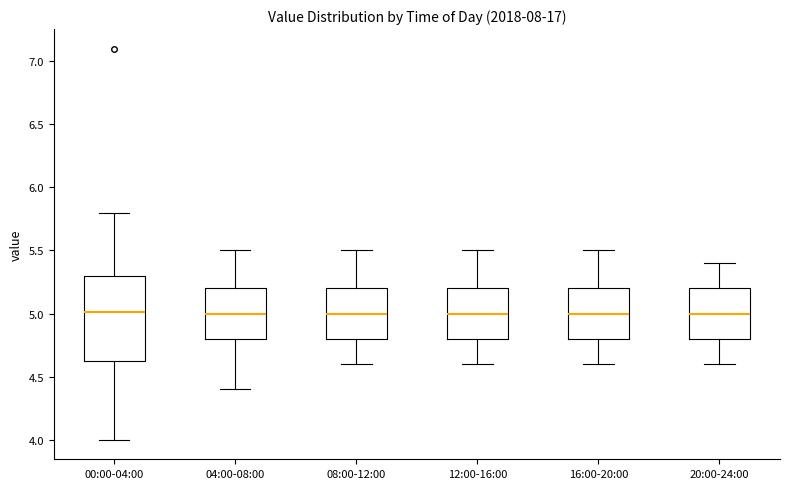

Where does the median line of the box for 20:00-24:00 sit on the y-axis? The values are not printed on the chart, so give them approximately, as read against the axis.

5.0